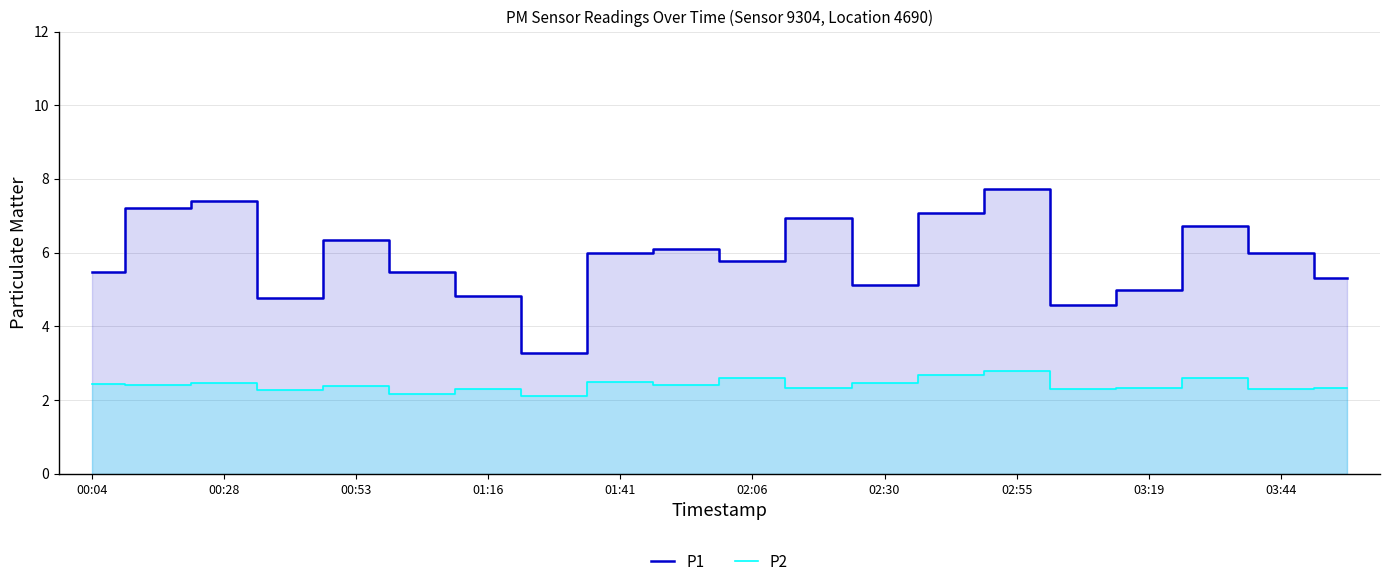

What is the sum of all P1 values?

117.1